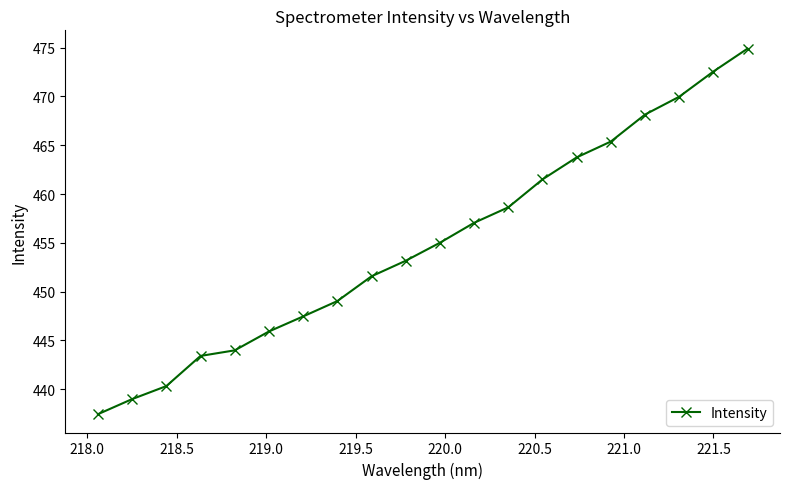

True or false: there are more than 1 points higher than both neighbors.

False